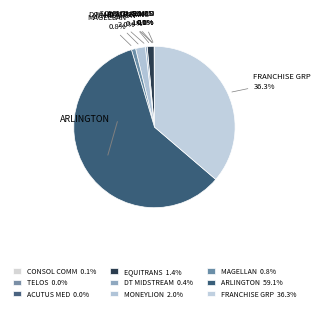

Is the sum of DT MIDSTREAM and MAGELLAN greater than half?

No